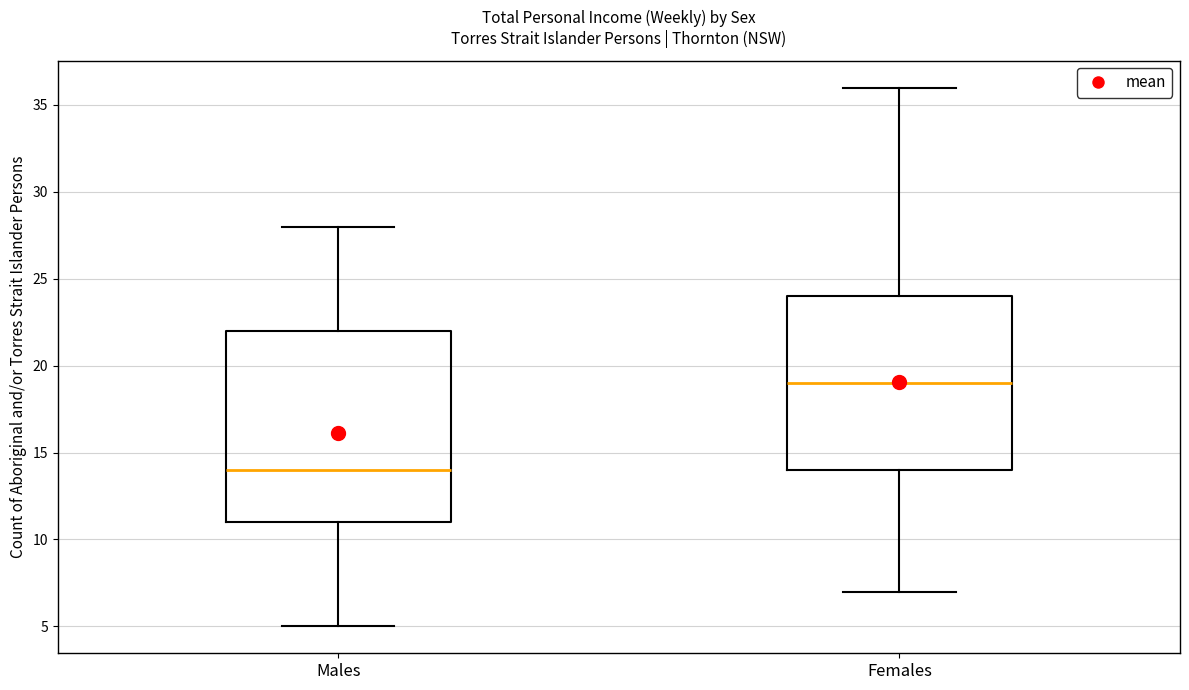

Which box is the tallest, from its lower edge to its upper edge?

Males